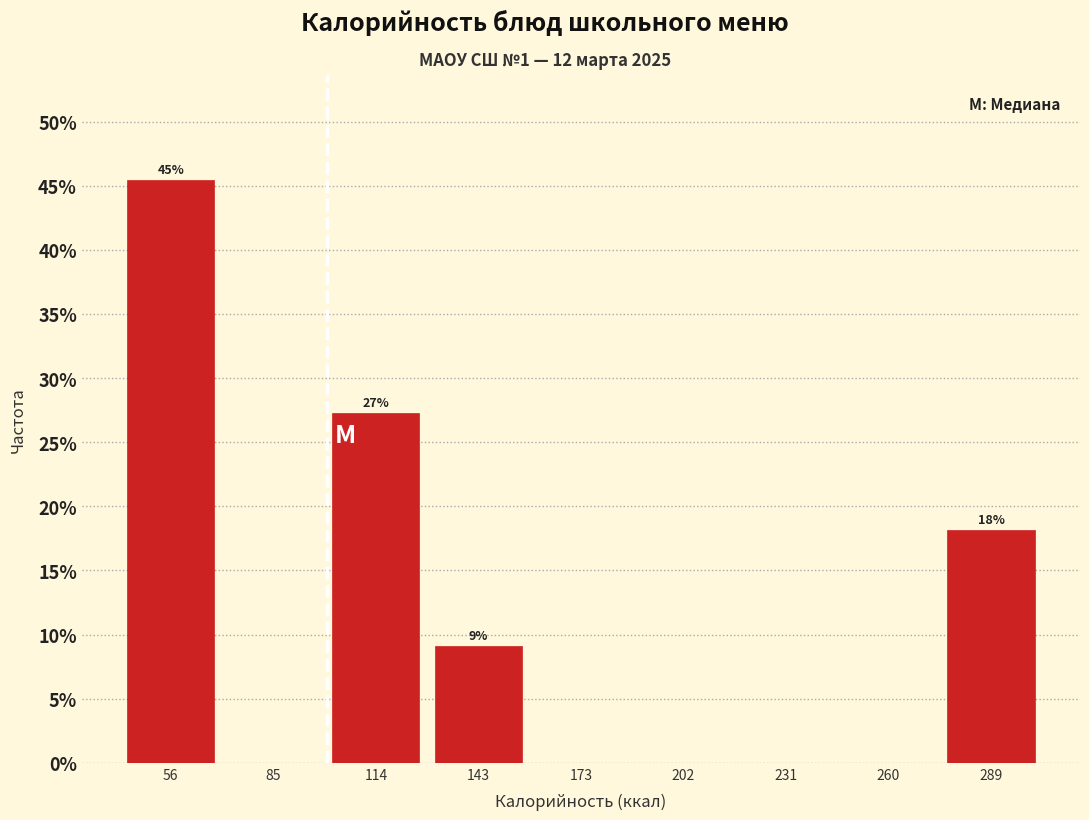

Which range on the x-axis has the tallest bar?

40 to 70